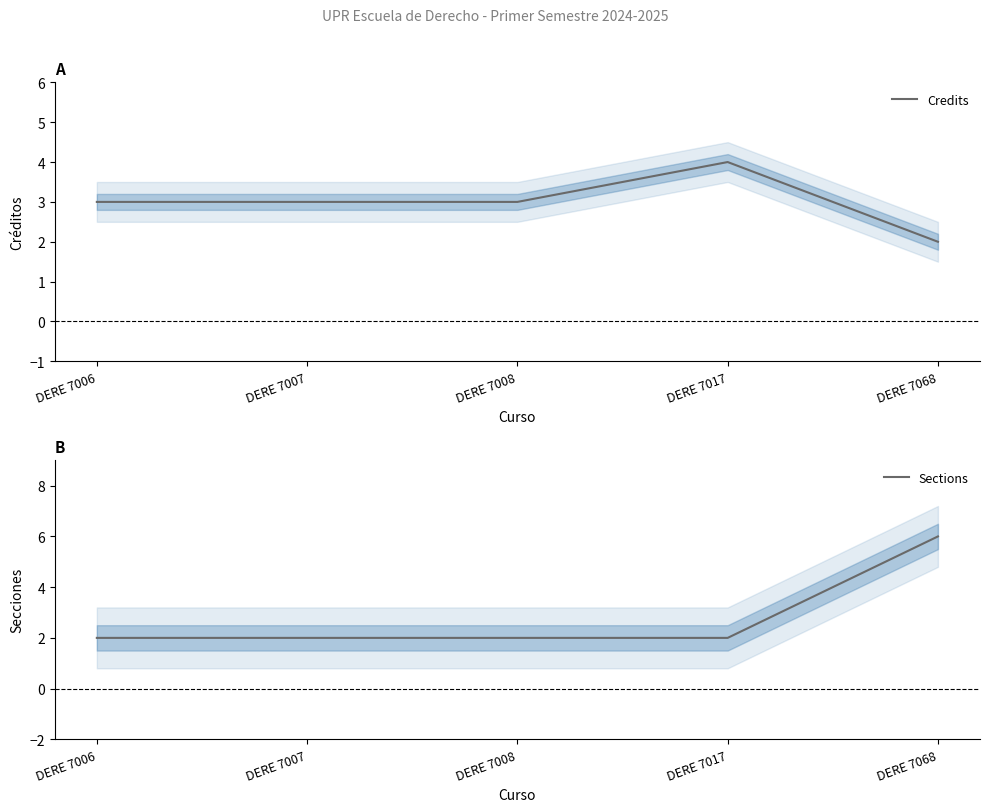

Where do Sections and Credits first cross each other?

DERE 7017 and DERE 7068